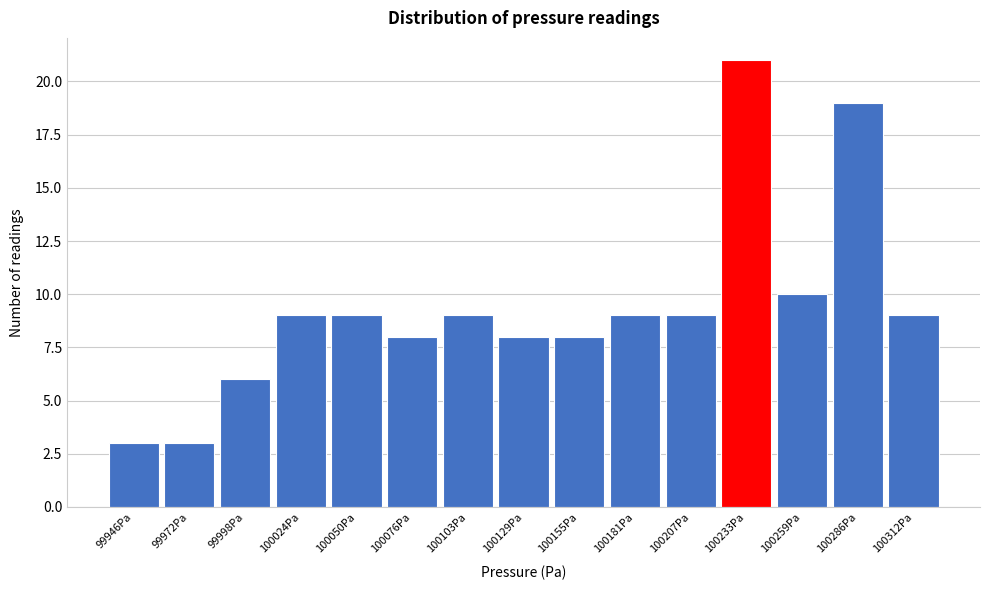

Reading left to right, transcribe all the data shown in this chart.

99946Pa=3	99972Pa=3	99998Pa=6	100024Pa=9	100050Pa=9	100076Pa=8	100103Pa=9	100129Pa=8	100155Pa=8	100181Pa=9	100207Pa=9	100233Pa=21	100259Pa=10	100286Pa=19	100312Pa=9